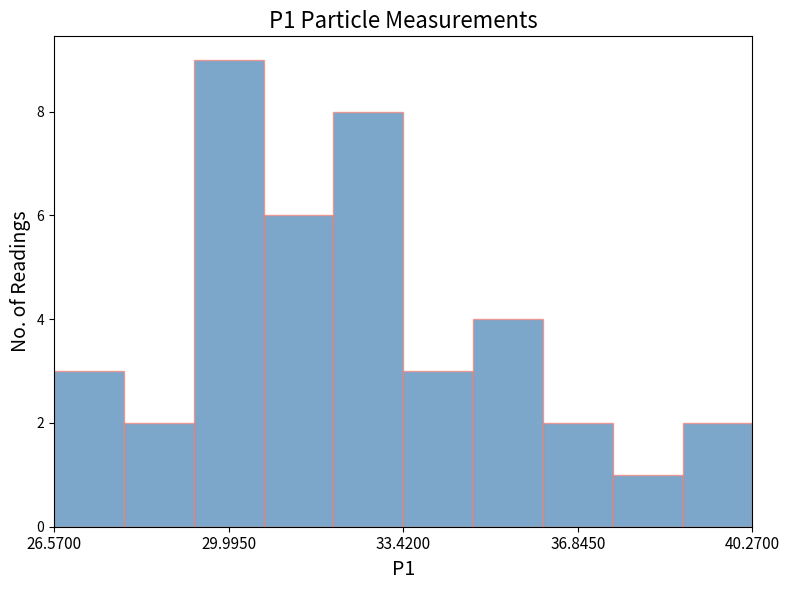

Around what value on the x-axis is the tallest bar? Give the approximate position of its centre, as read against the axis.

30.0